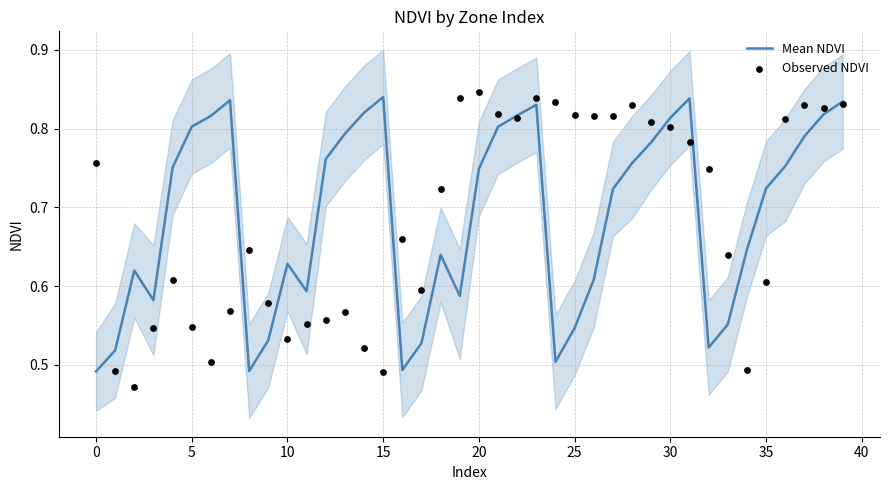

Which series has the largest Y range (max minus min)?

Observed NDVI